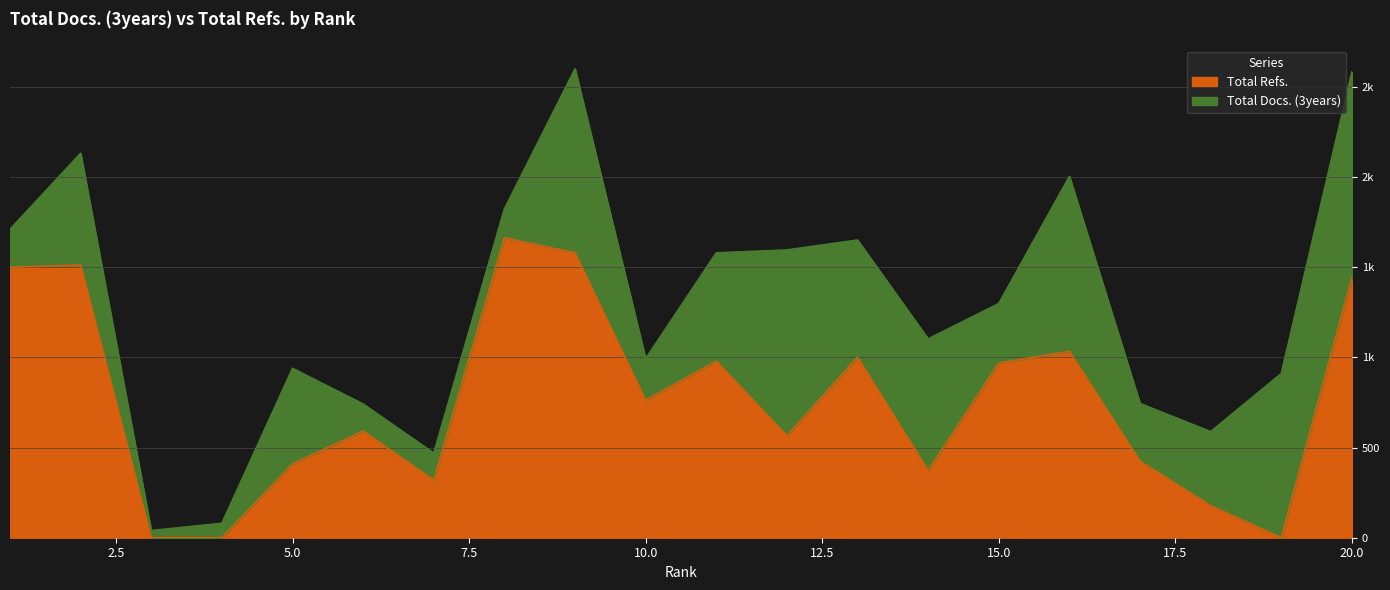

What is the sum of the values at 16 and 18?

1211